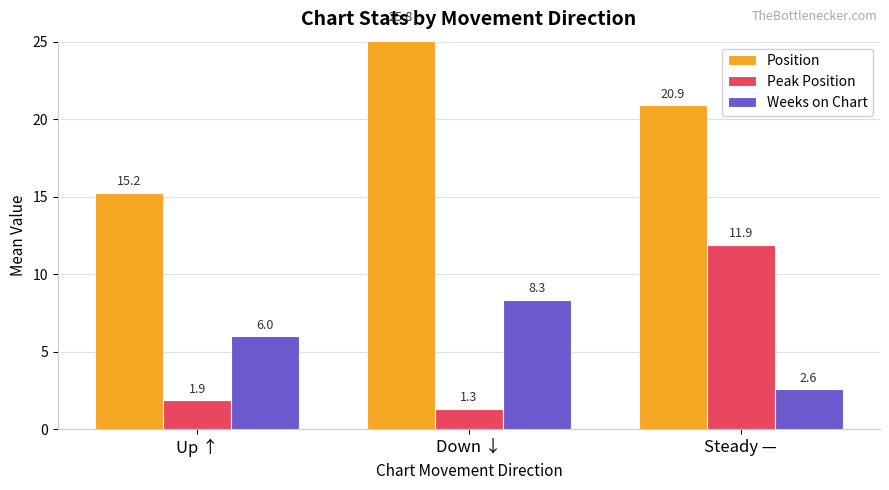

Rank the categories by Peak Position value from lowest to highest.

Down ↓, Up ↑, Steady —